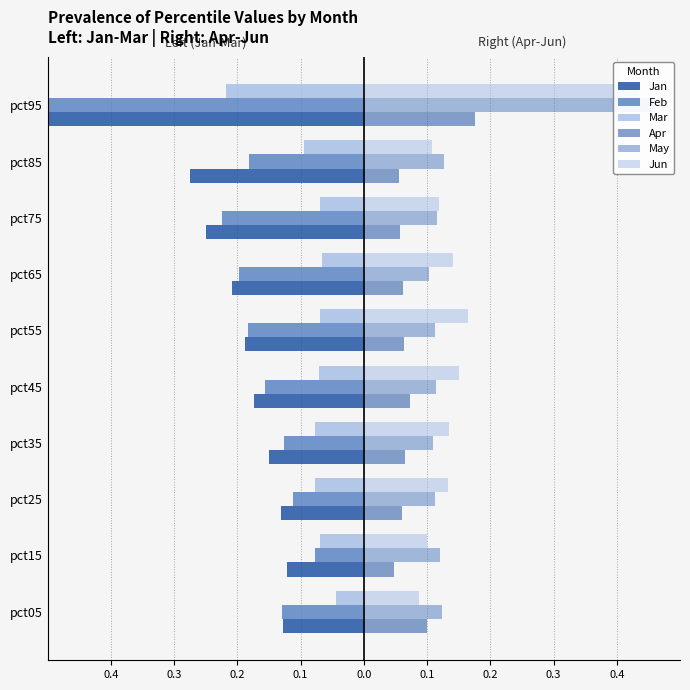

What are all the series names shown in the legend?

Jan, Feb, Mar, Apr, May, Jun